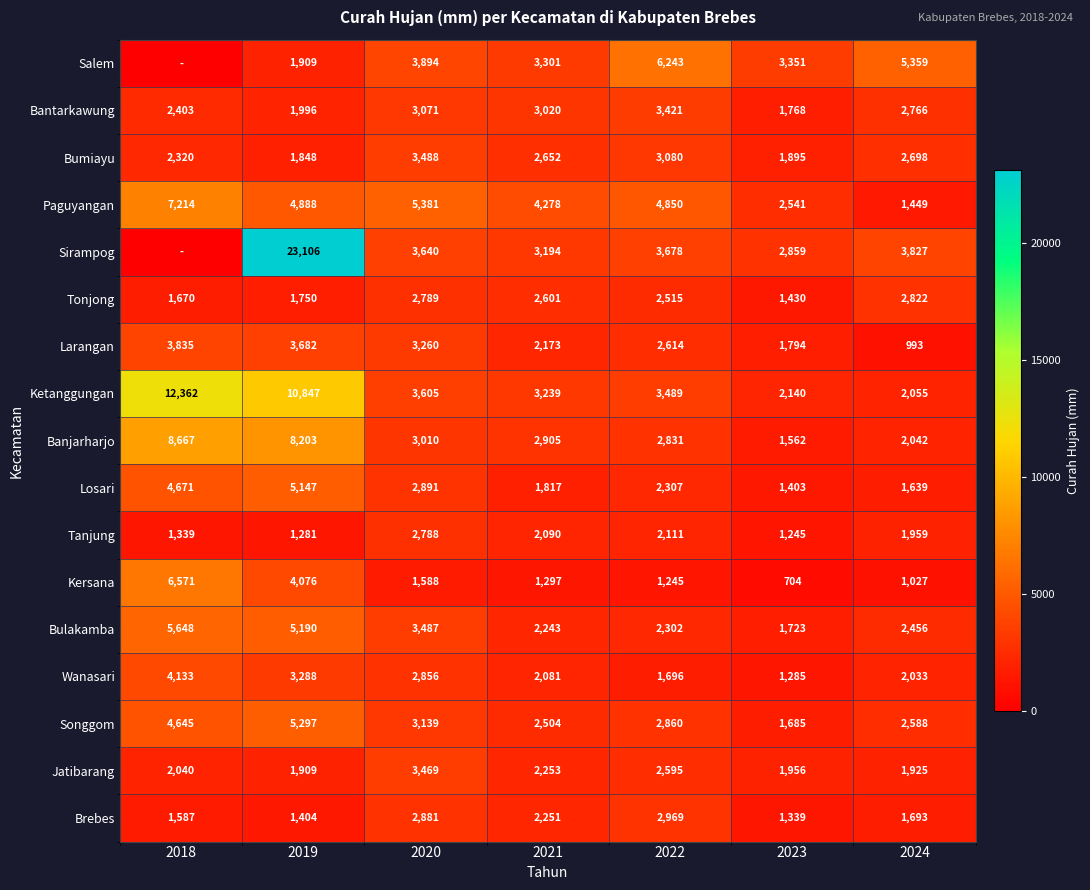

The Bulakamba series shows 1676 at 2024. True or false?

False